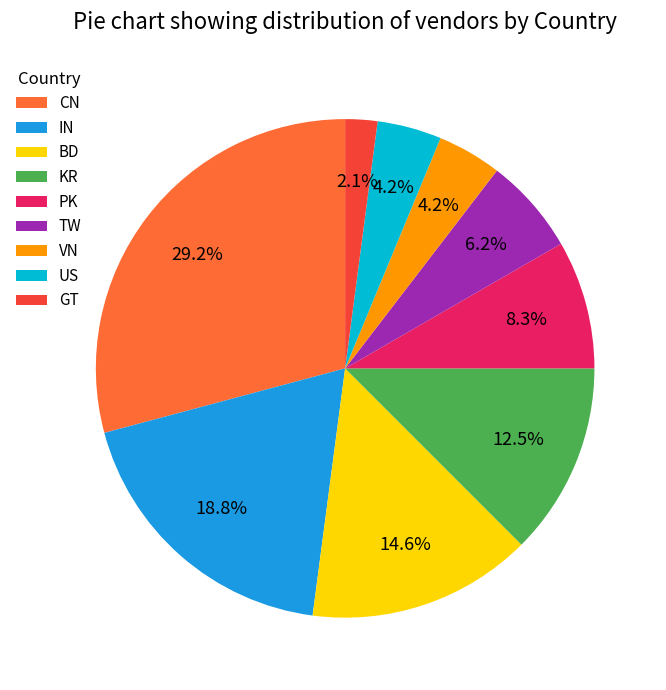

Is there any slice that represents more than half of the pie?

No